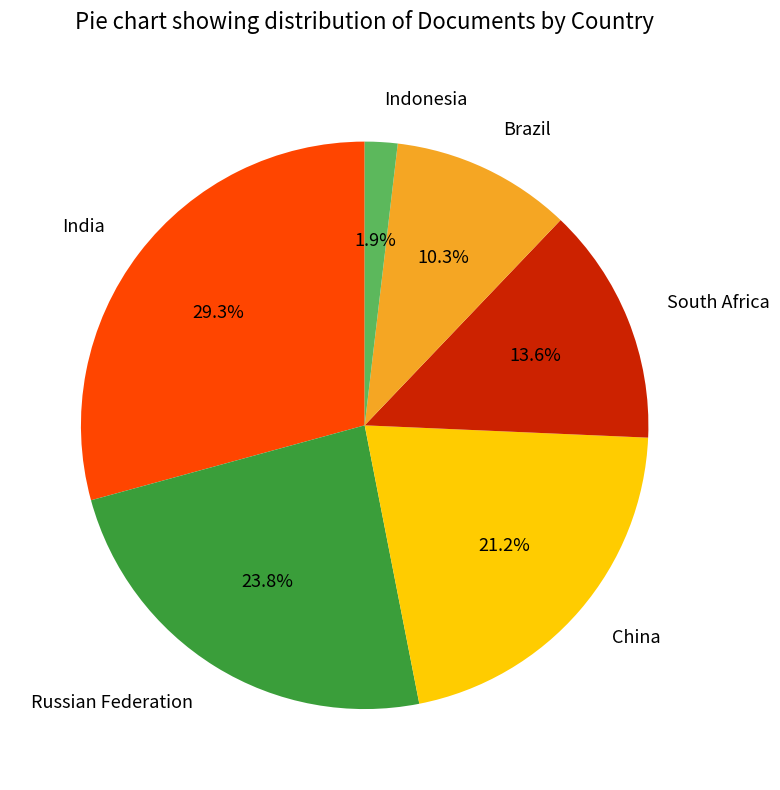

What percentage is the Russian Federation slice, to the nearest percent?

24%